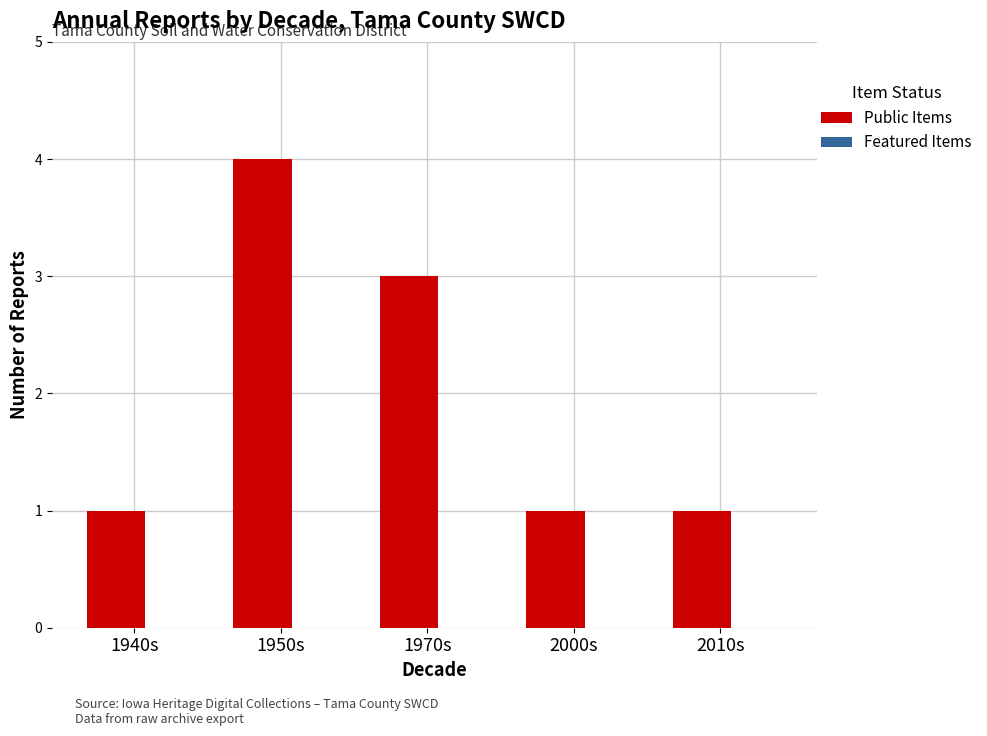

Reading left to right, transcribe all the data shown in this chart.

1	4	3	1	1